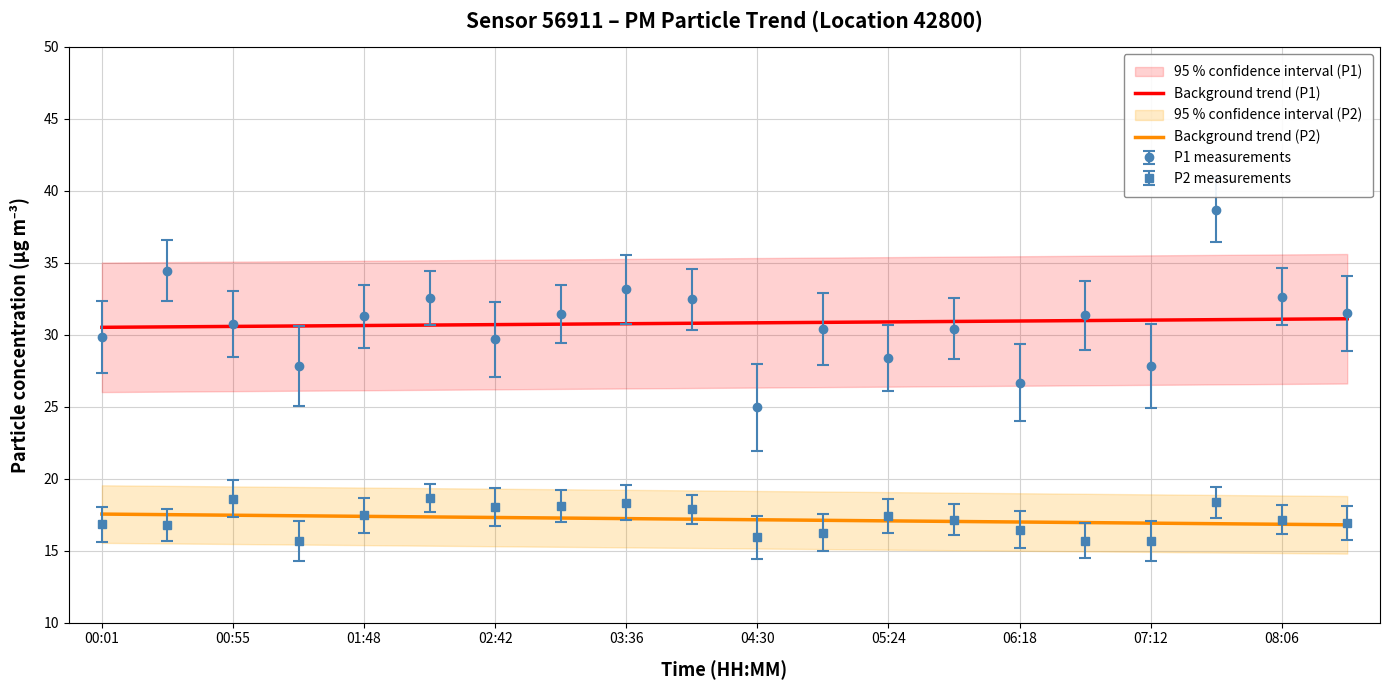

Is it true that P1 measurements equals 33.1 at 03:36?

True